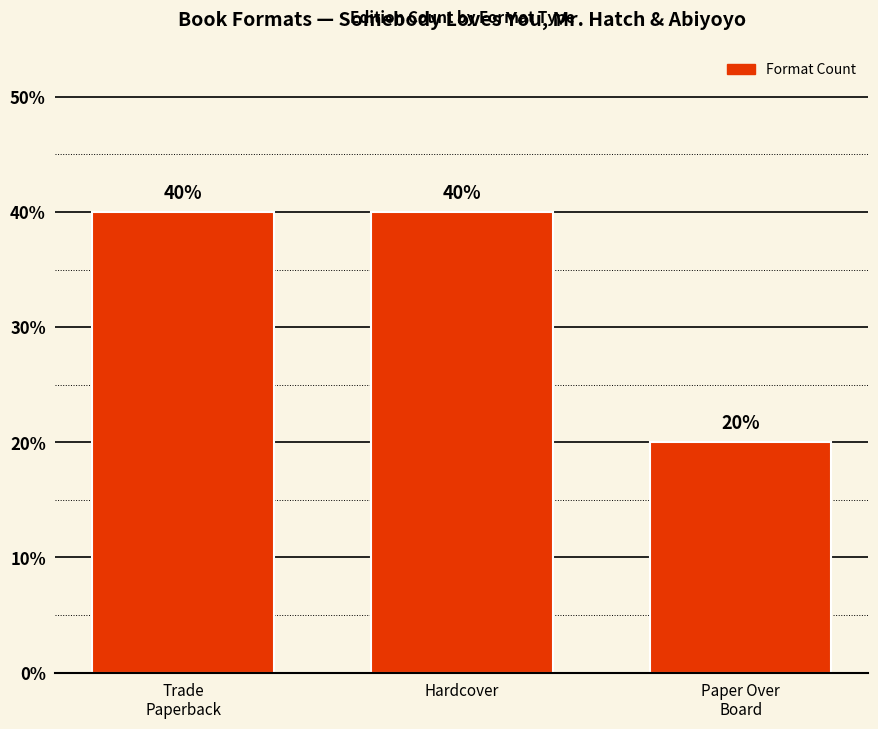

What is the ratio of the value at Trade
Paperback to the value at Paper Over
Board?

2.0